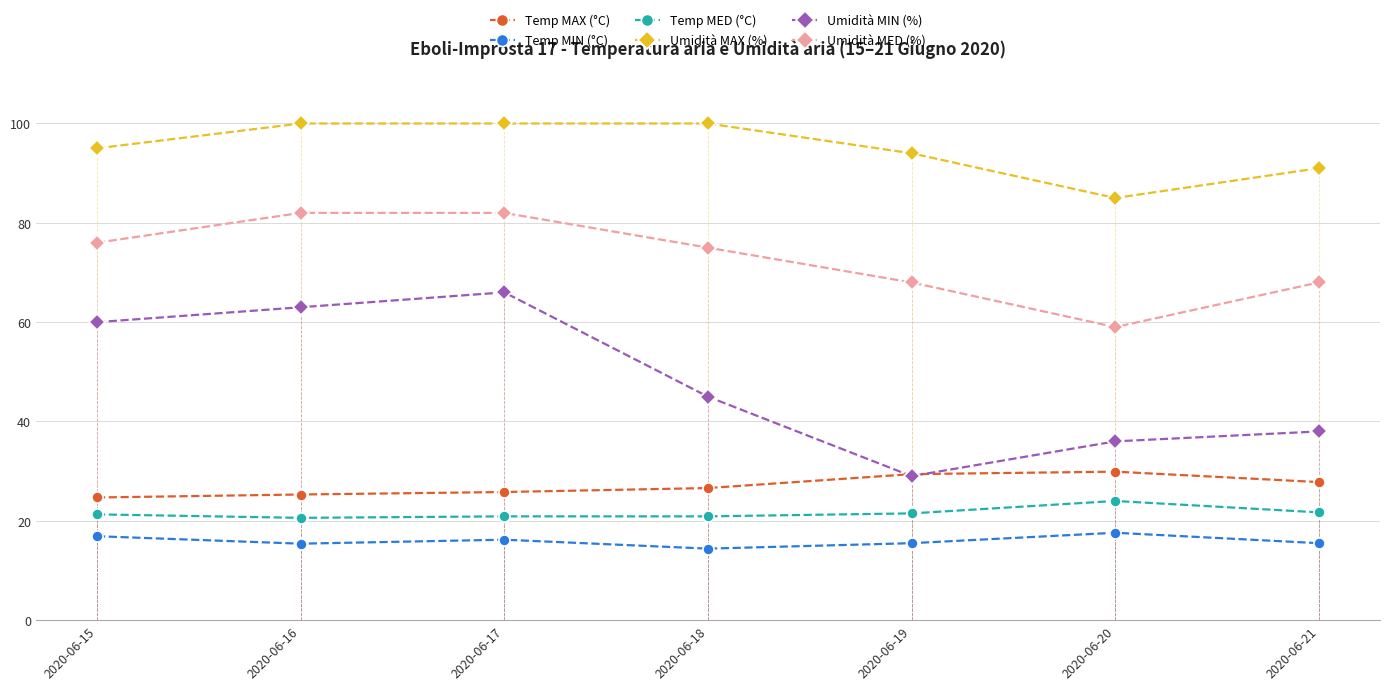

What are all the series names shown in the legend?

Temp MAX (°C), Temp MIN (°C), Temp MED (°C), Umidità MAX (%), Umidità MIN (%), Umidità MED (%)